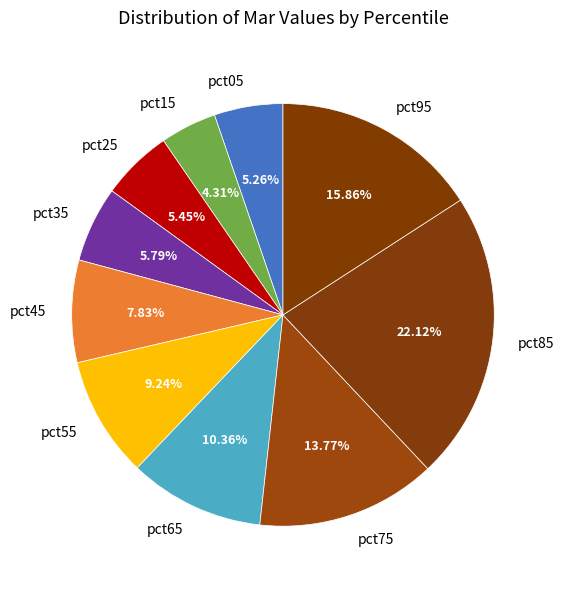

Does pct55 represent more than half of the total?

No